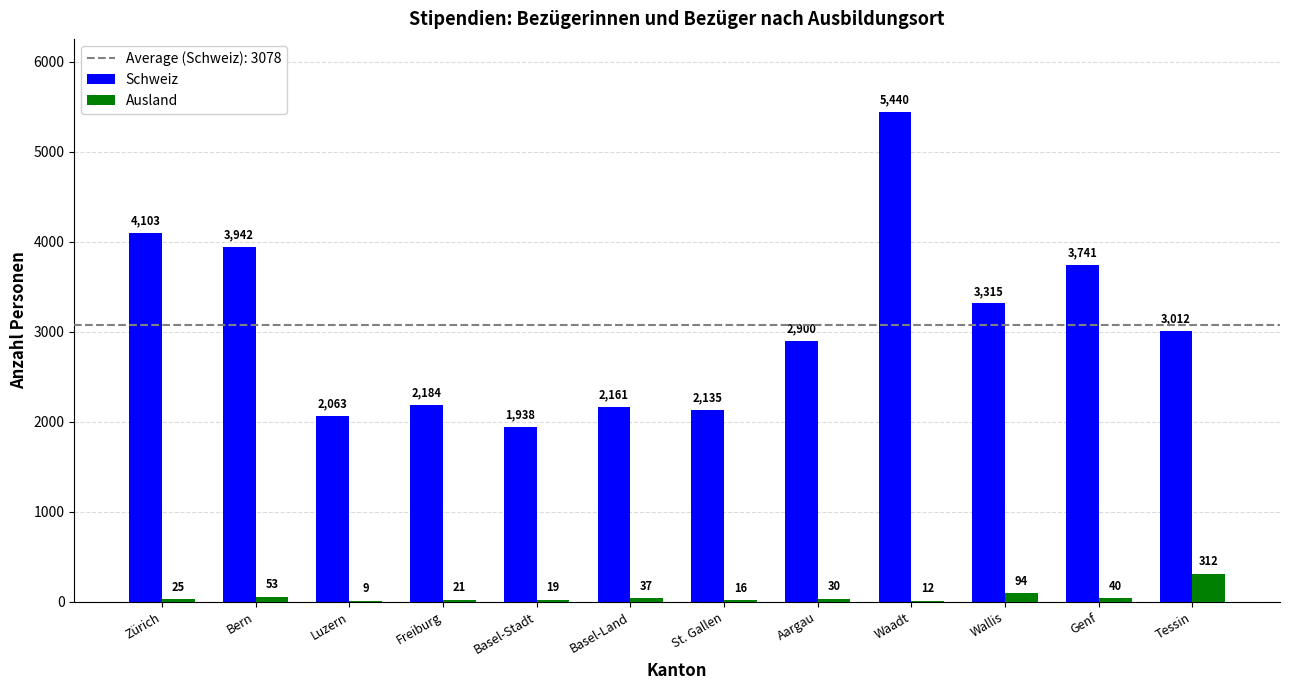

Does the chart contain stacked bars?

No